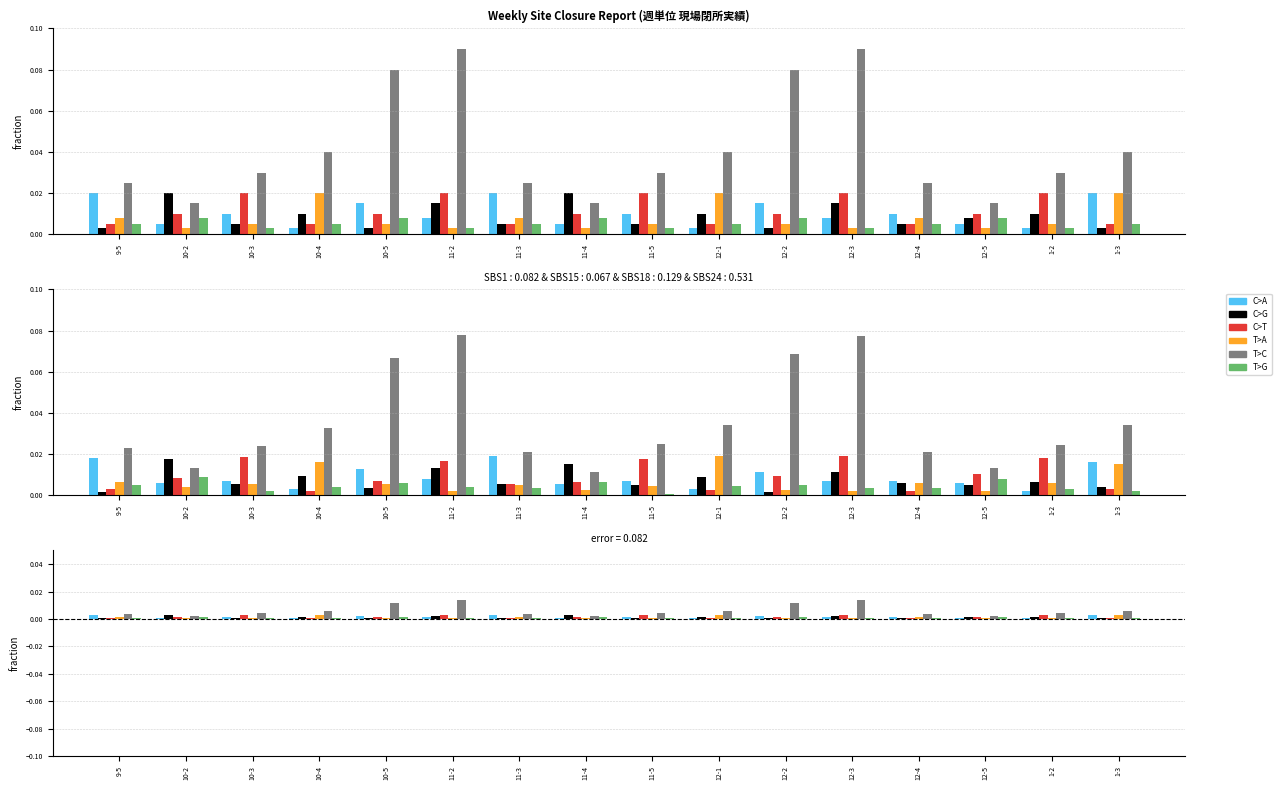

Reading left to right, transcribe all the data shown in this chart.

C>A: 0.0	0.0	0.0	0.0	0.0	0.0	0.0	0.0	0.0	0.0	0.0	0.0	0.0	0.0	0.0	0.0
C>G: 0.0	0.0	0.0	0.0	0.0	0.0	0.0	0.0	0.0	0.0	0.0	0.0	0.0	0.0	0.0	0.0
C>T: 0.0	0.0	0.0	0.0	0.0	0.0	0.0	0.0	0.0	0.0	0.0	0.0	0.0	0.0	0.0	0.0
T>A: 0.0	0.0	0.0	0.0	0.0	0.0	0.0	0.0	0.0	0.0	0.0	0.0	0.0	0.0	0.0	0.0
T>C: 0.0	0.0	0.0	0.0	0.1	0.1	0.0	0.0	0.0	0.0	0.1	0.1	0.0	0.0	0.0	0.0
T>G: 0.0	0.0	0.0	0.0	0.0	0.0	0.0	0.0	0.0	0.0	0.0	0.0	0.0	0.0	0.0	0.0